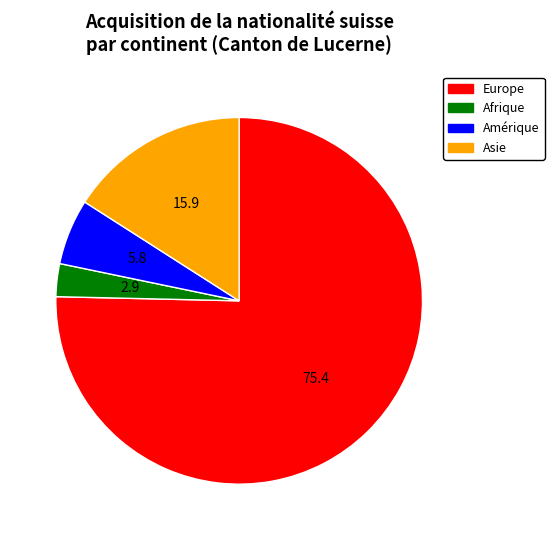

Is there a majority slice in this chart?

Yes